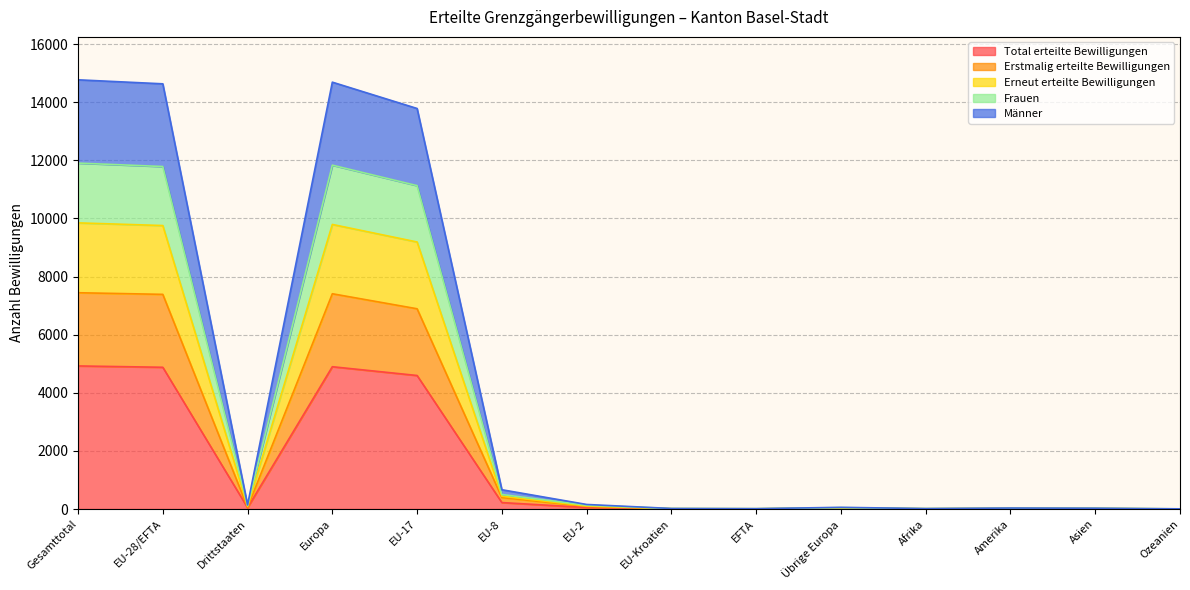

What is the label of the 1st point from the right?

Ozeanien